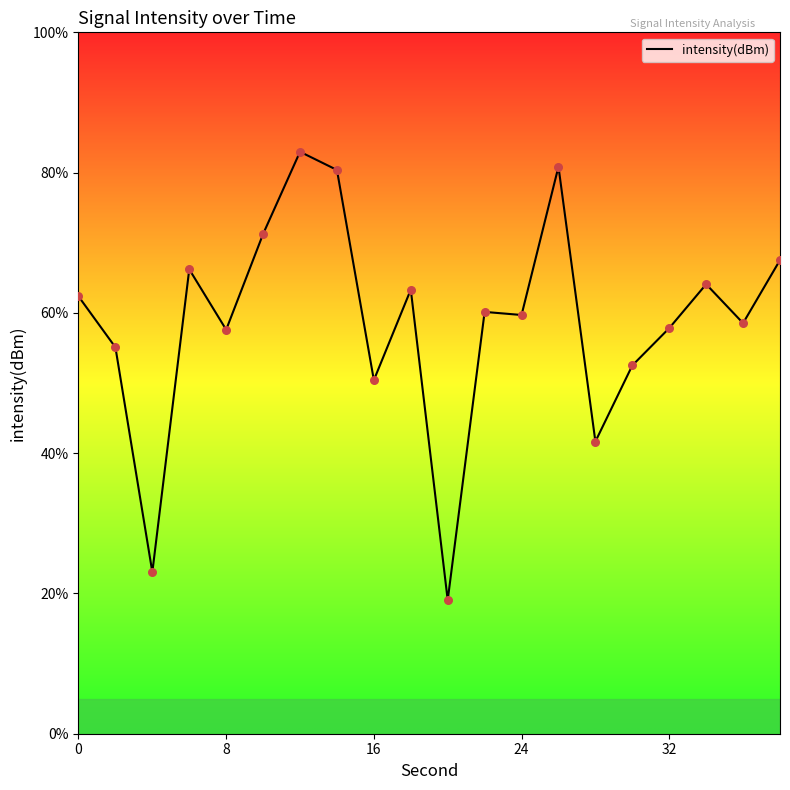

Does the chart have visible grid lines?

No